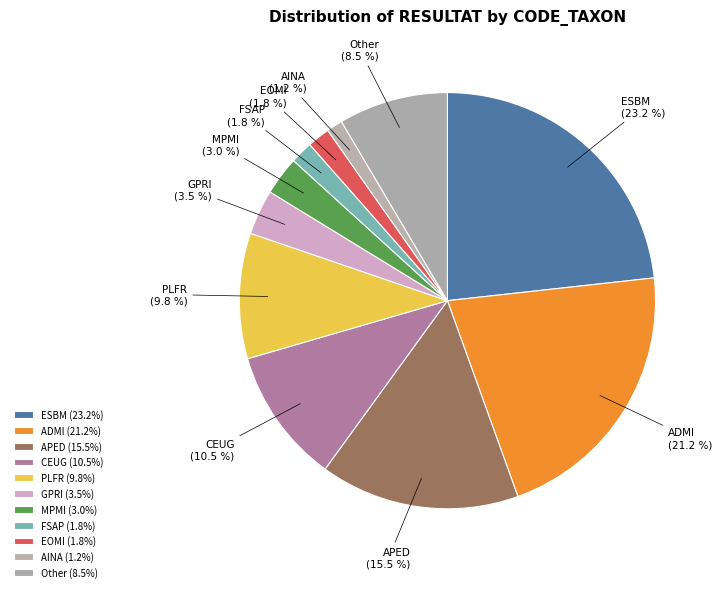

Approximately how many times larger is the value at MPMI compared to Other?

0.4